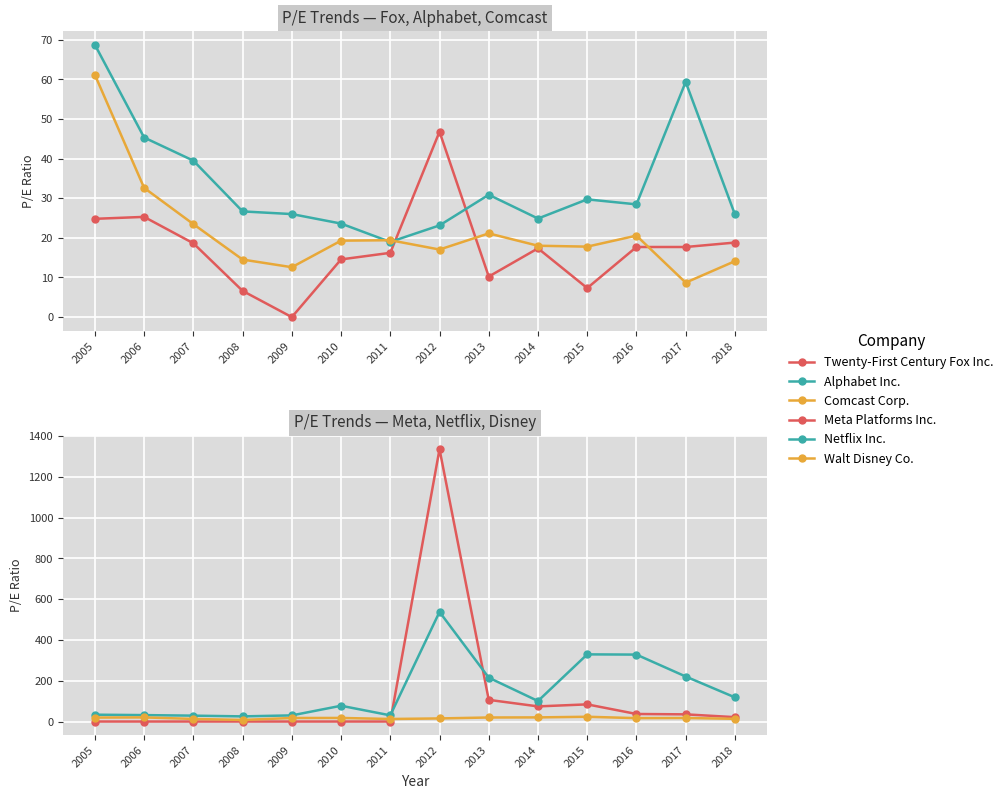

Which series has the widest spread of values?

Meta Platforms Inc.